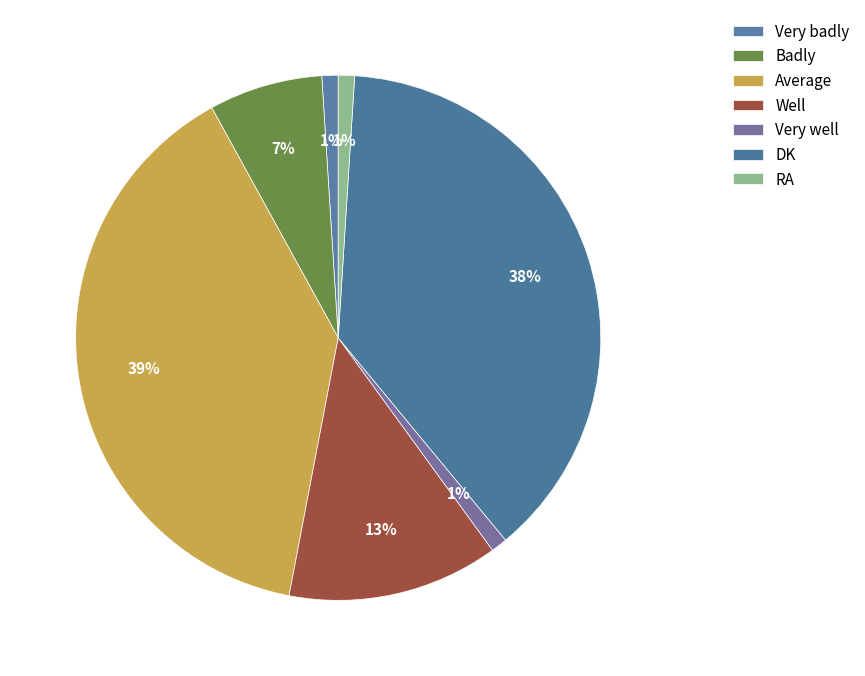

Between Well and Very badly, which is larger?

Well